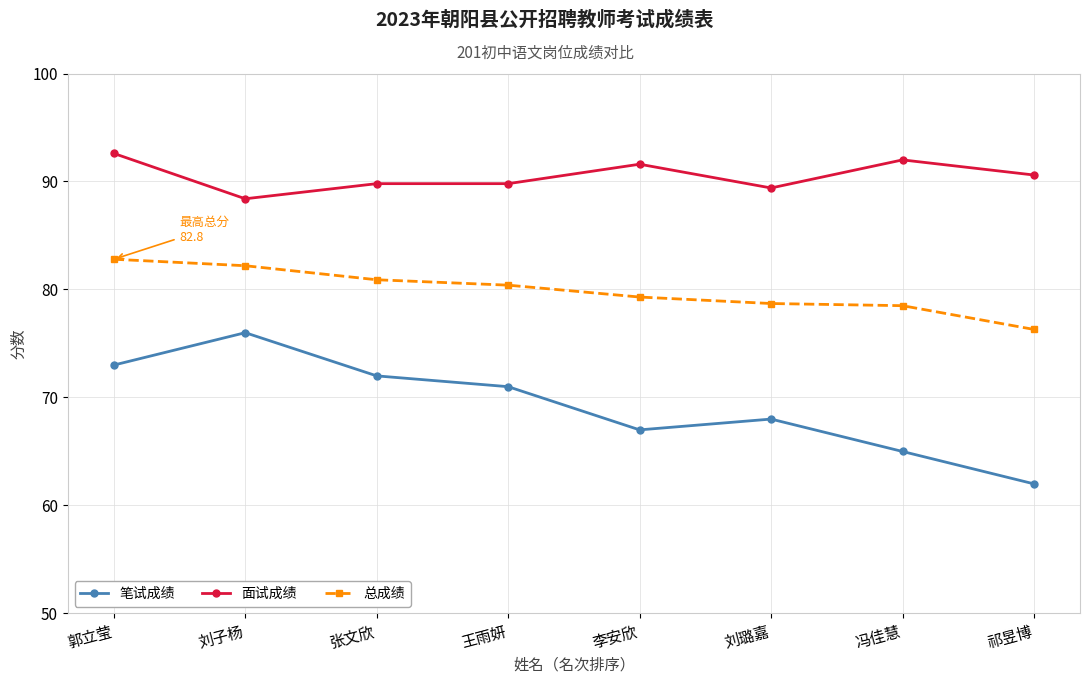

What is the approximate value of 总成绩 at 刘璐嘉?

78.7